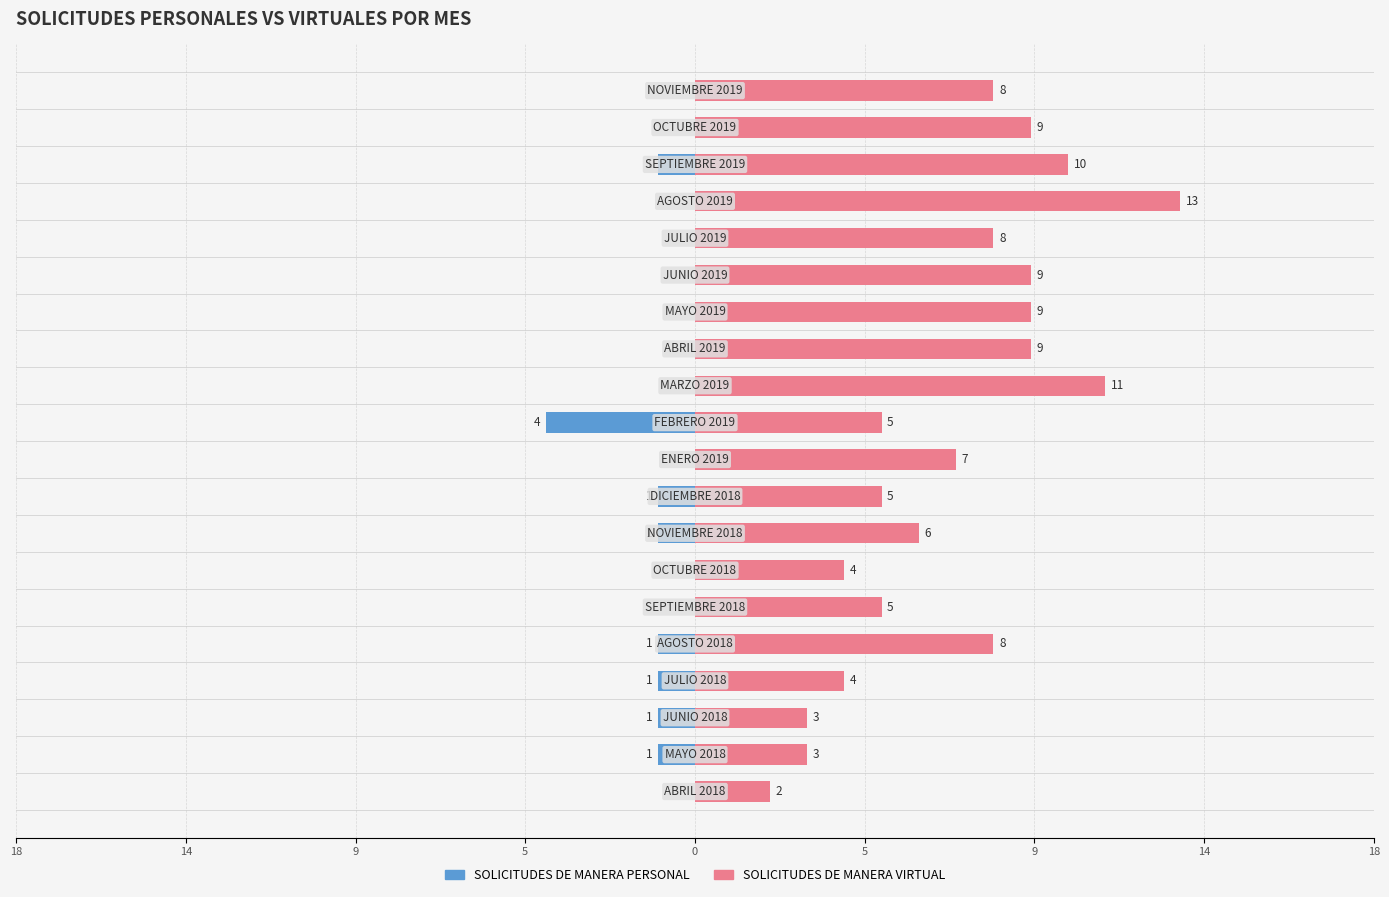

How many bars are there in total?

40